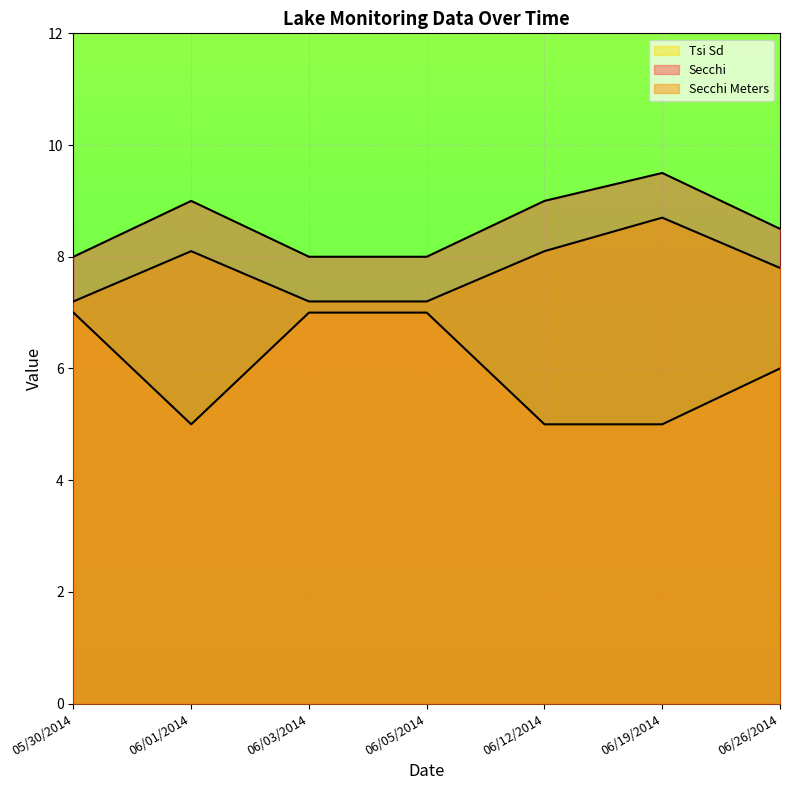

How many data points in Secchi are above 8?

4